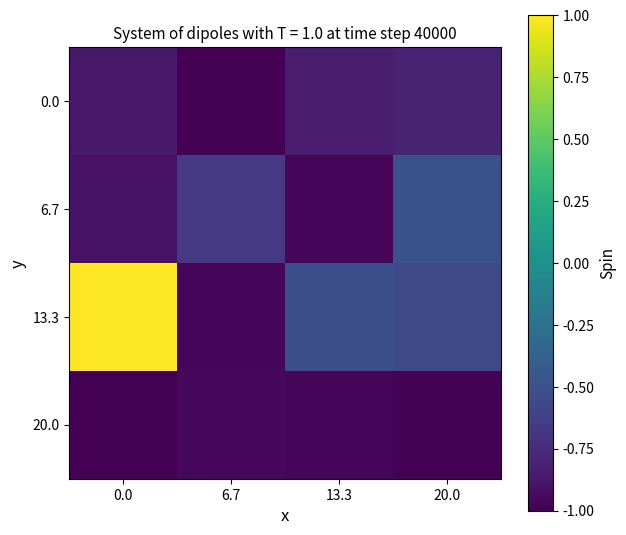

Reading right to left, list all the values displayed in this chart.

0.0: 20.0=-0.8	13.3=-0.8	6.7=-1.0	0.0=-0.9
6.7: 20.0=-0.5	13.3=-1.0	6.7=-0.7	0.0=-0.9
13.3: 20.0=-0.6	13.3=-0.5	6.7=-1.0	0.0=1.0
20.0: 20.0=-1.0	13.3=-1.0	6.7=-1.0	0.0=-1.0